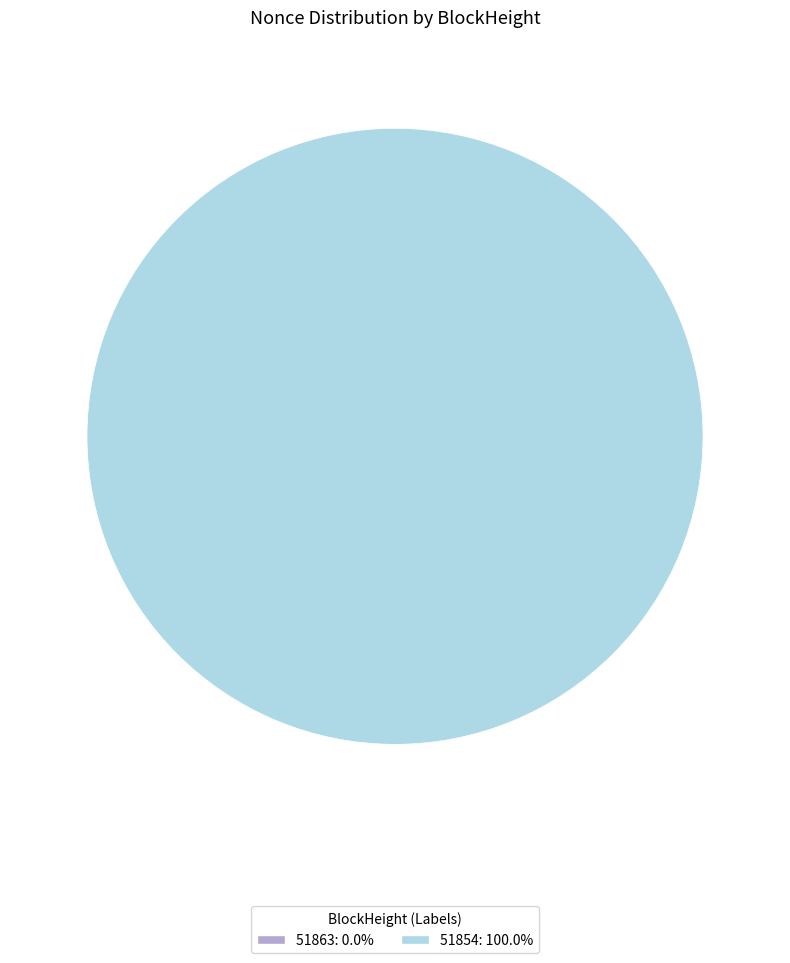

To the nearest percent, what is the difference between the largest and smallest slice percentages?

100%